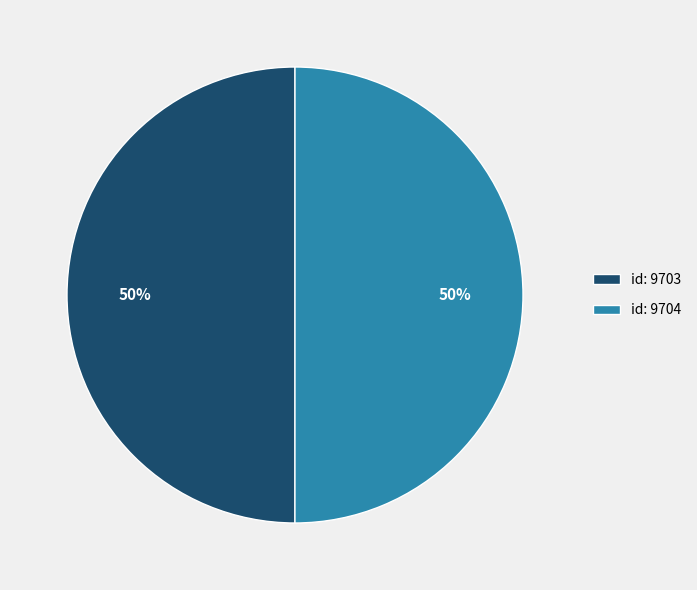

Approximately how many times larger is the value at id: 9703 compared to id: 9704?

1.0